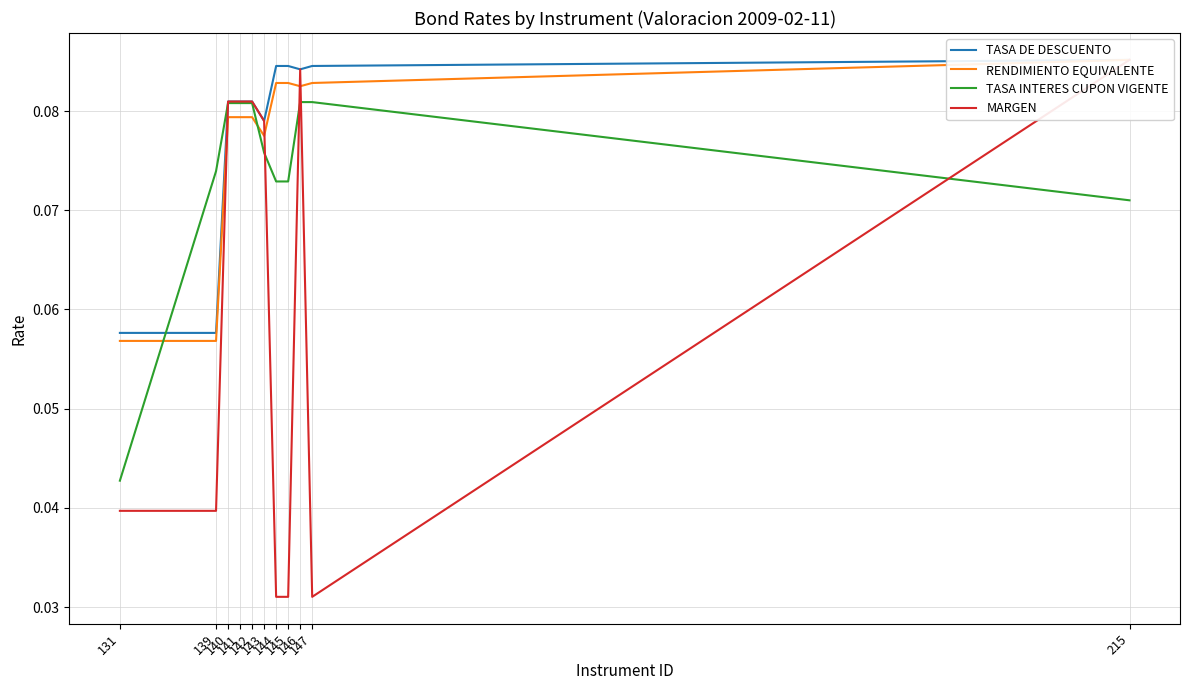

Count the number of categories in the chart.

11